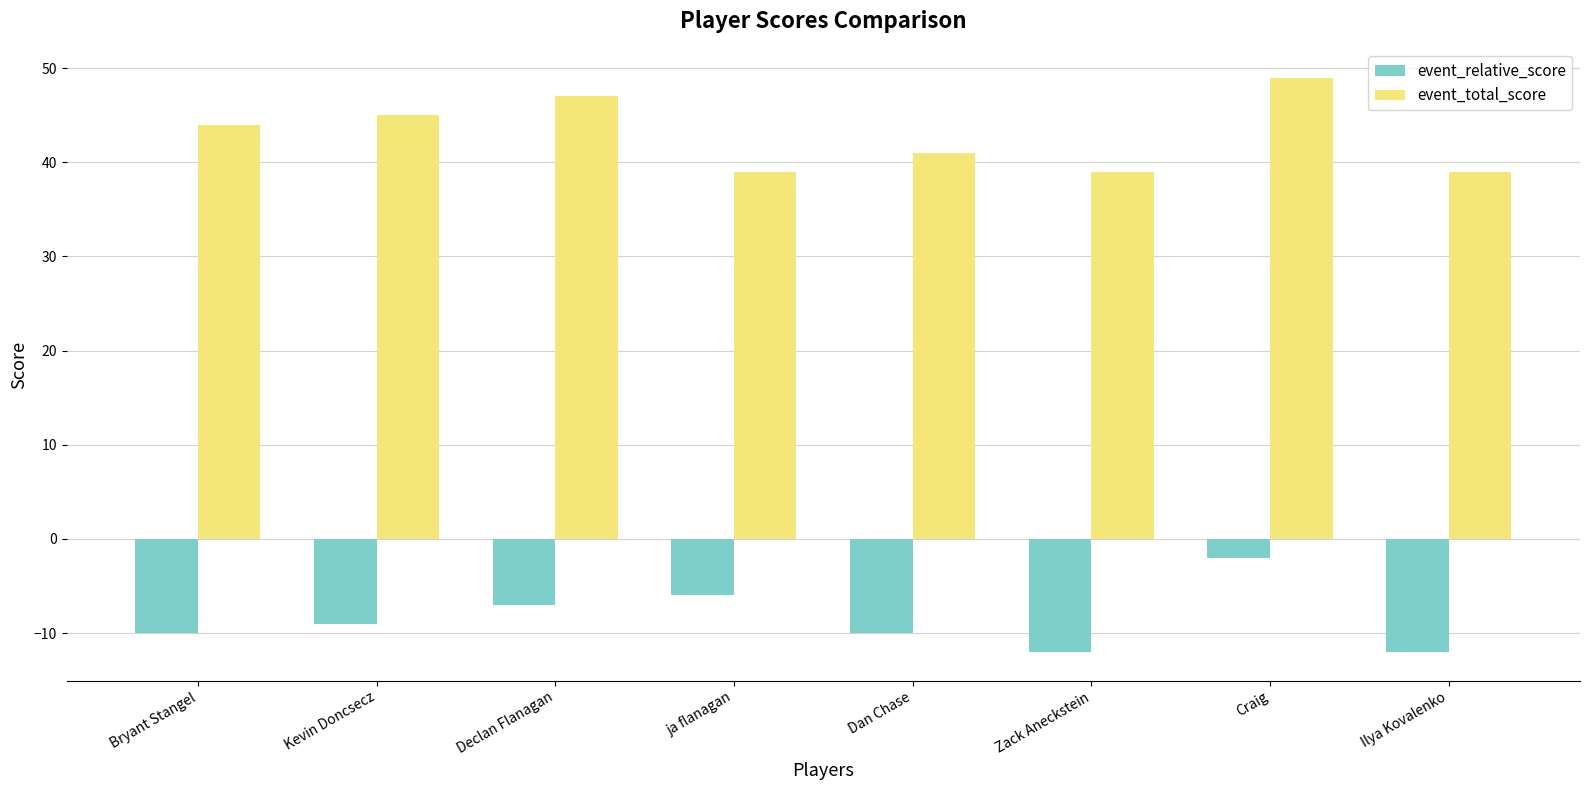

The value of event_total_score at ja flanagan is 39. True or false?

True